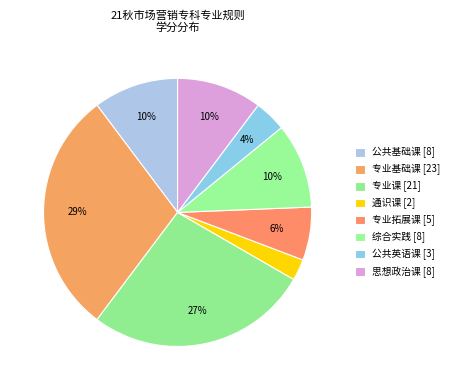

To the nearest percent, what is the difference between the 思想政治课 and 专业拓展课 slice percentages?

4%